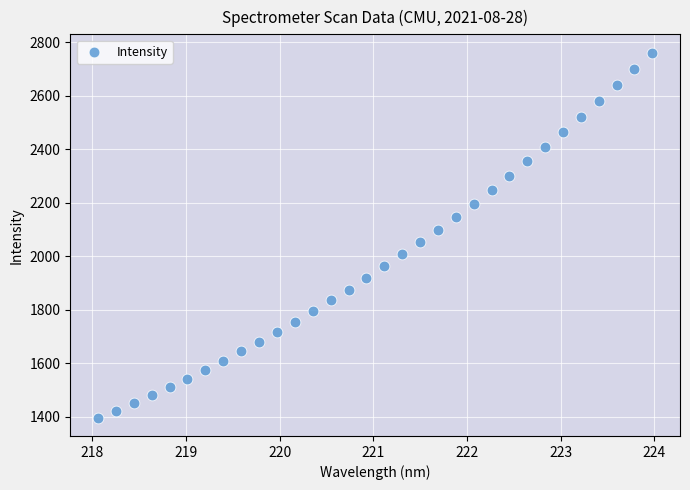

What is the range of Y values (max minus min)?

1364.7